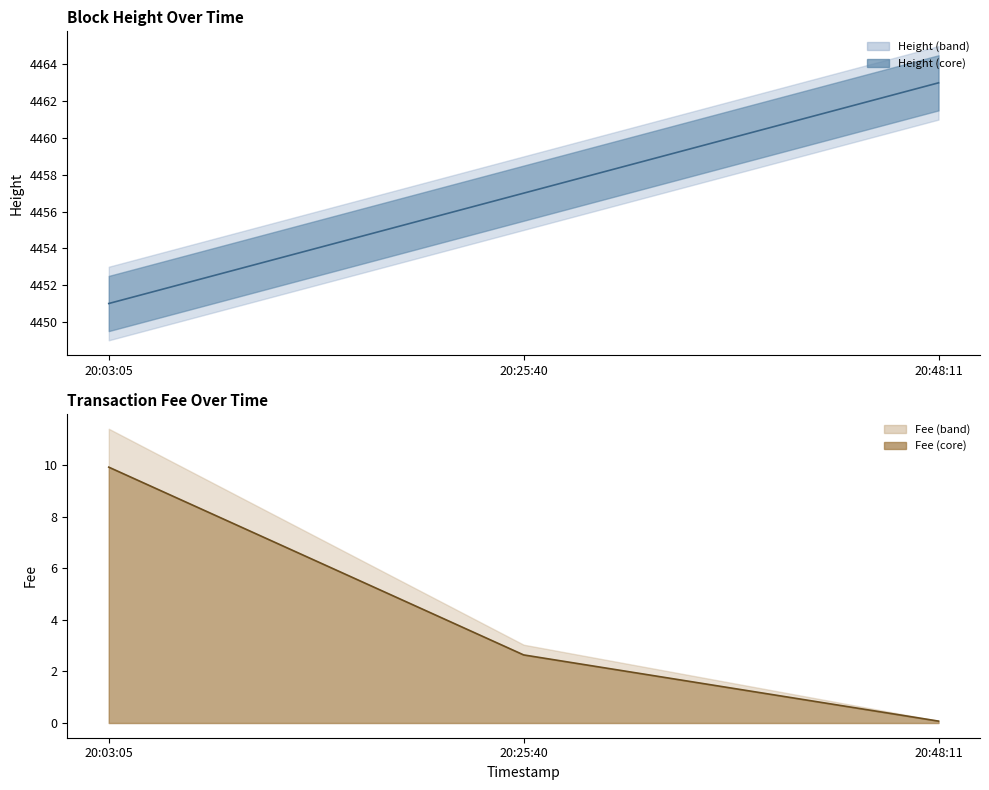

Read the Fee value at 20:48:11.

0.1